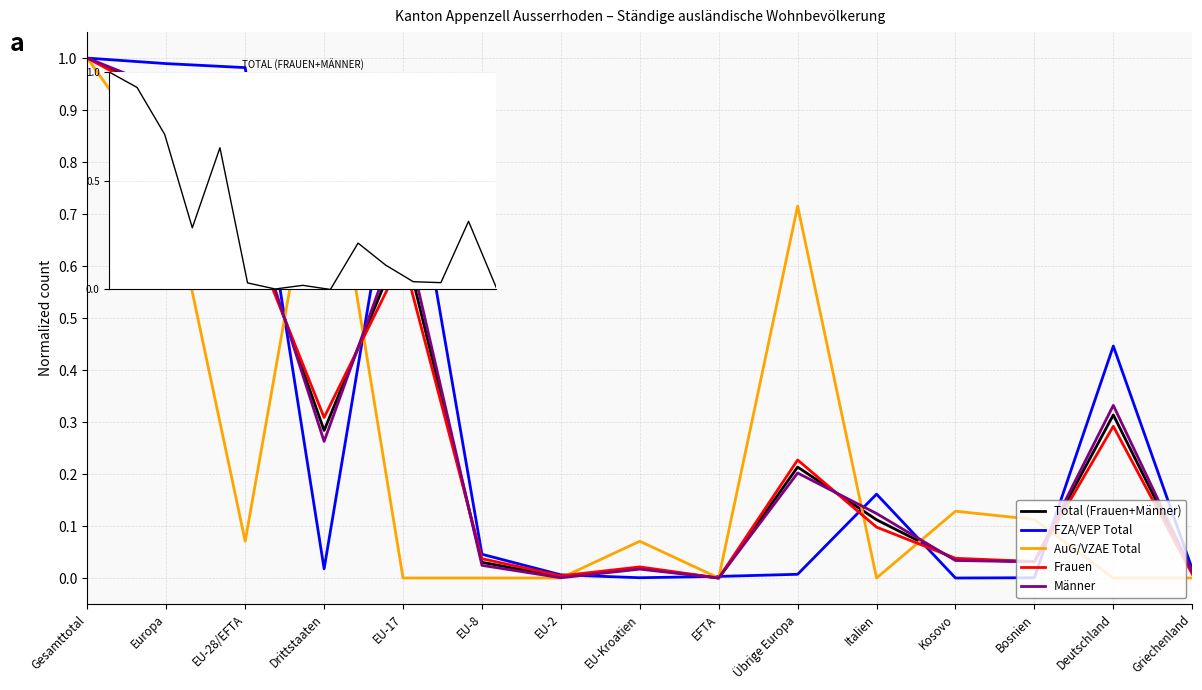

What position from the left is EU-8?

6